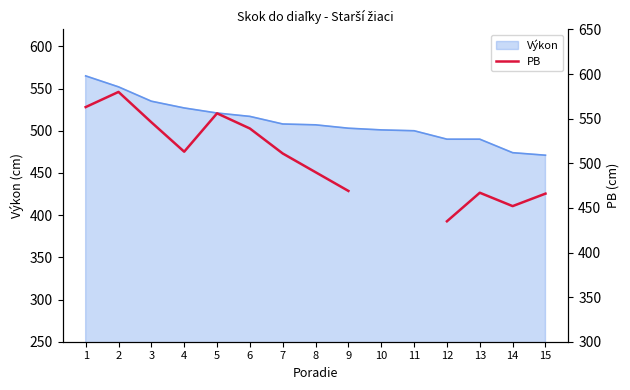

True or false: the data shows 466.0 at 15.

True